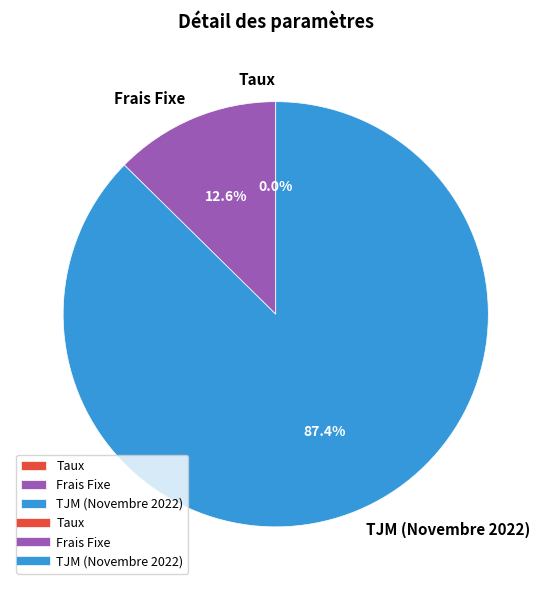

To the nearest percent, what is the difference between the TJM (Novembre 2022) and Frais Fixe slice percentages?

75%